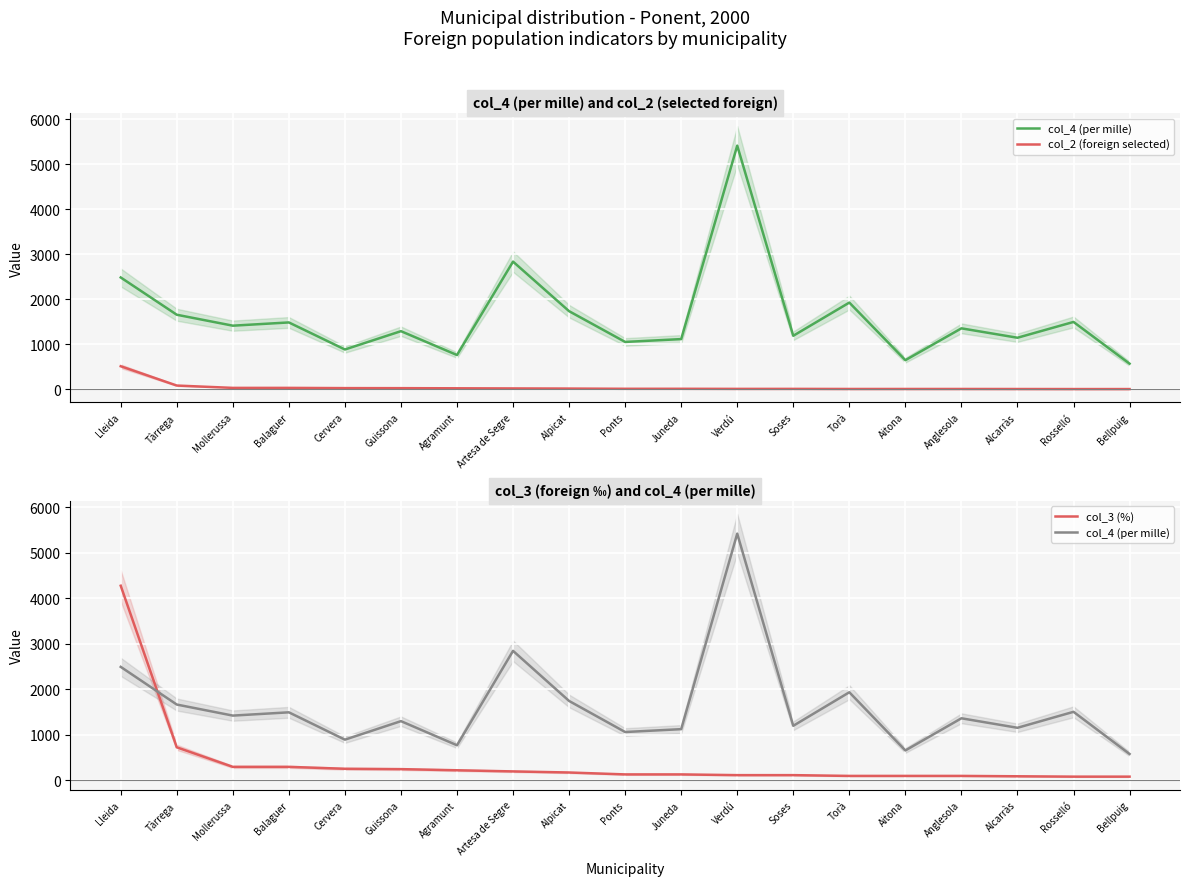

Which series ends up on top after the final intersection of col_4 (per mille) and col_3 (%)?

col_4 (per mille)